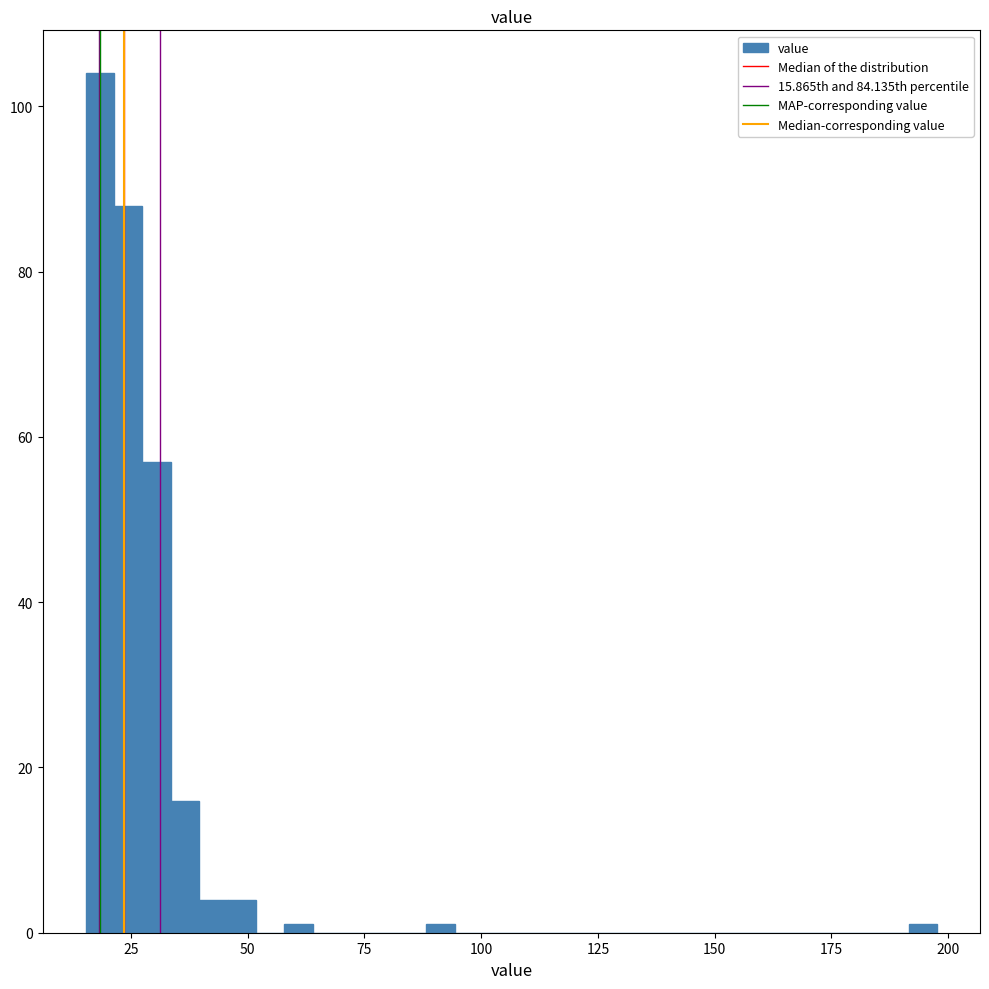

Around what value on the x-axis is the tallest bar? Give the approximate position of its centre, as read against the axis.

20